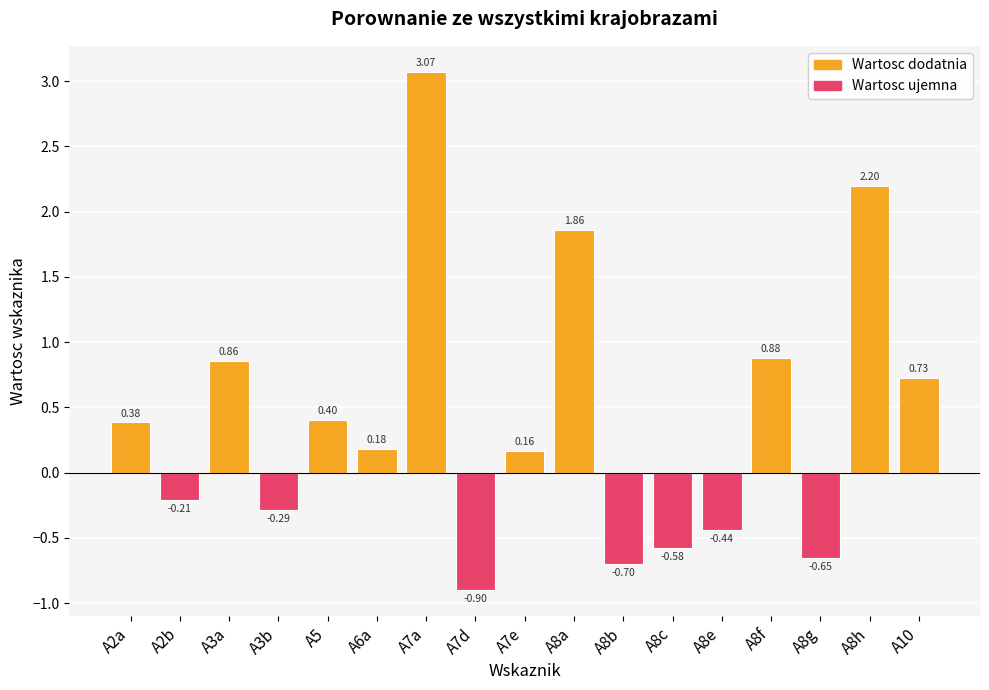

Does the chart contain any negative values?

Yes